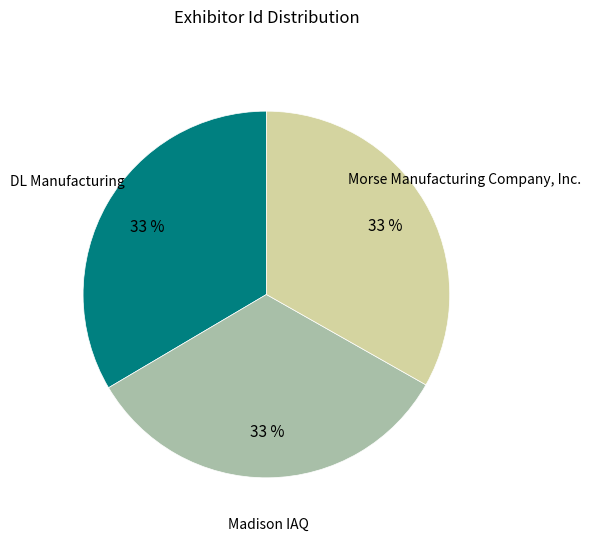

Does any single category account for the majority?

No